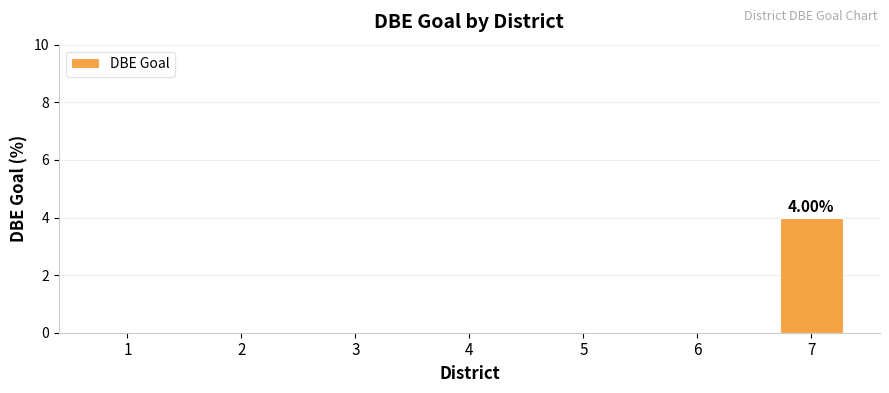

Between 7 and 4, which is larger?

7